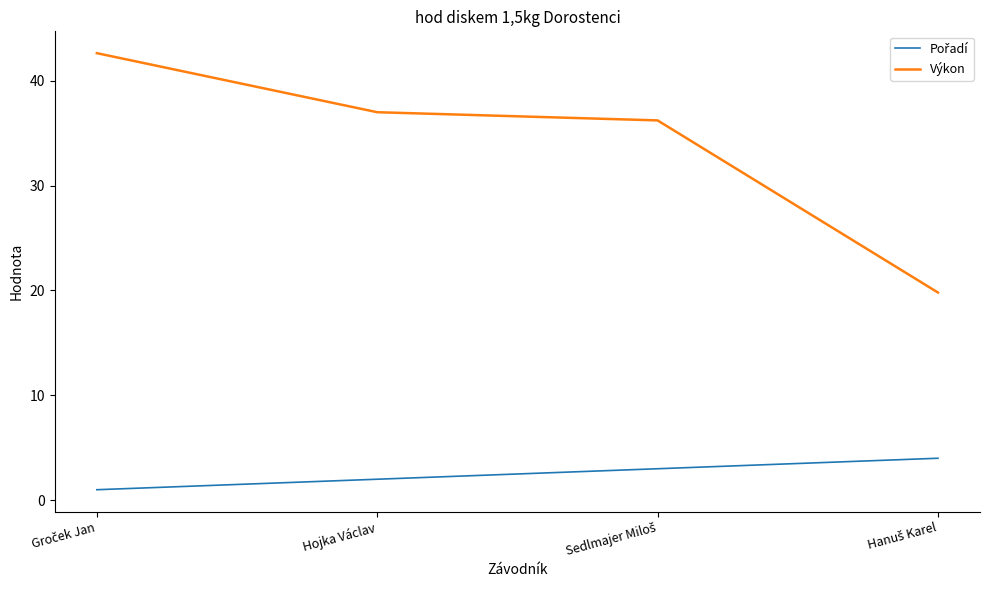

True or false: Výkon has more than 1 interior local peaks.

False